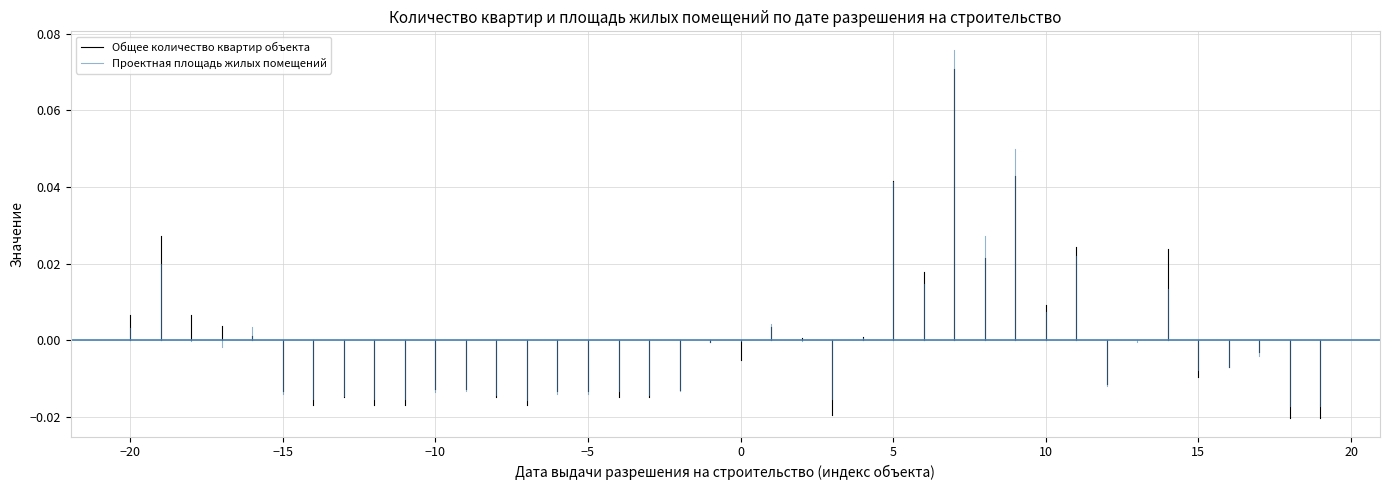

What are all the series names shown in the legend?

Общее количество квартир объекта, Проектная площадь жилых помещений